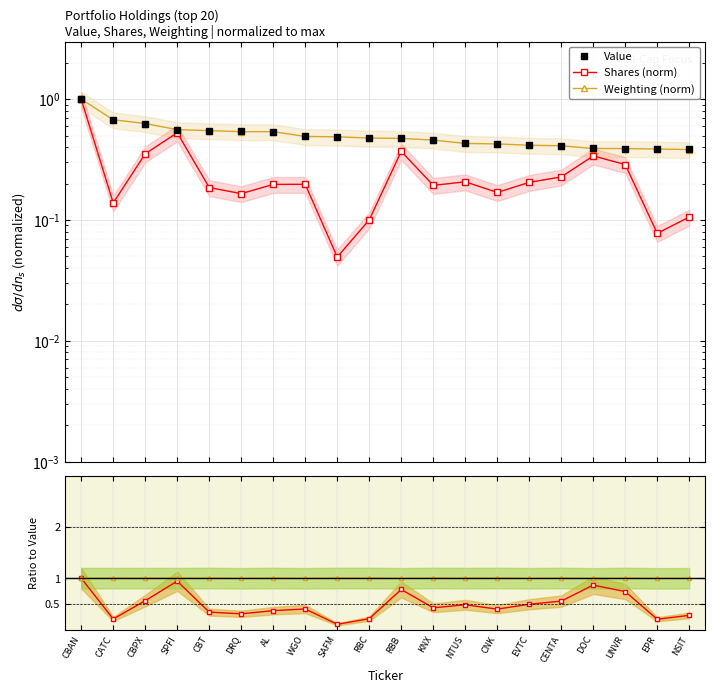

True or false: Value has a value of 0.2 at AL.

False